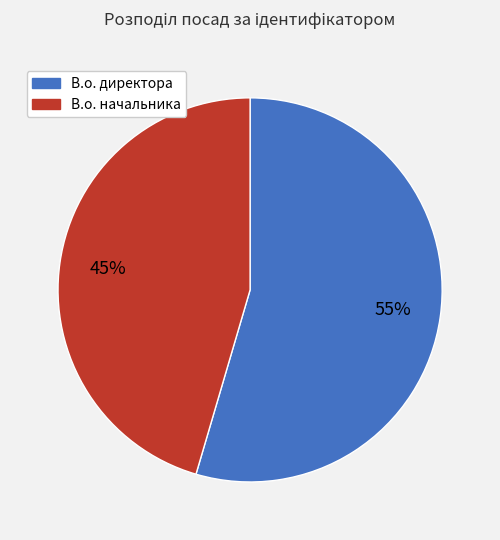

Is there any slice that represents more than half of the pie?

Yes